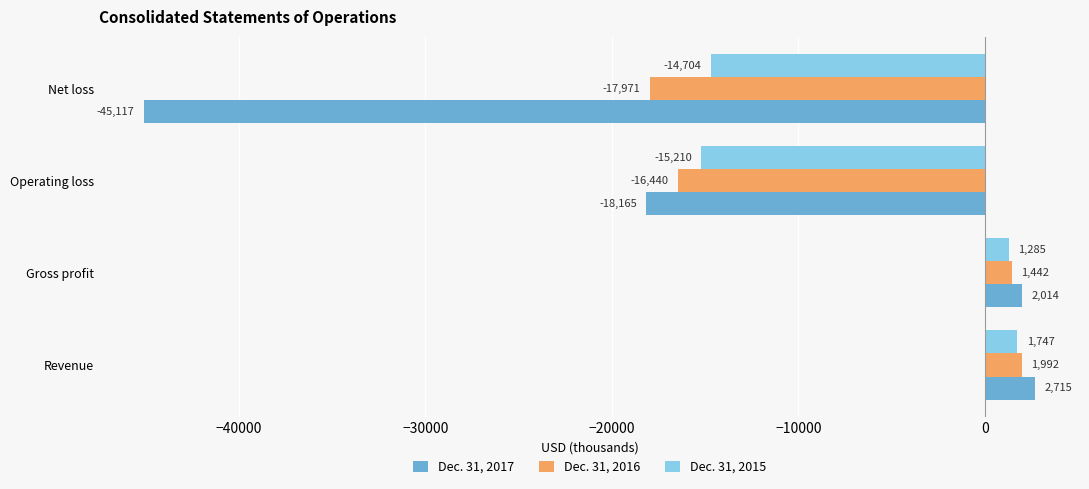

How many positive values does the Dec. 31, 2015 series have?

2